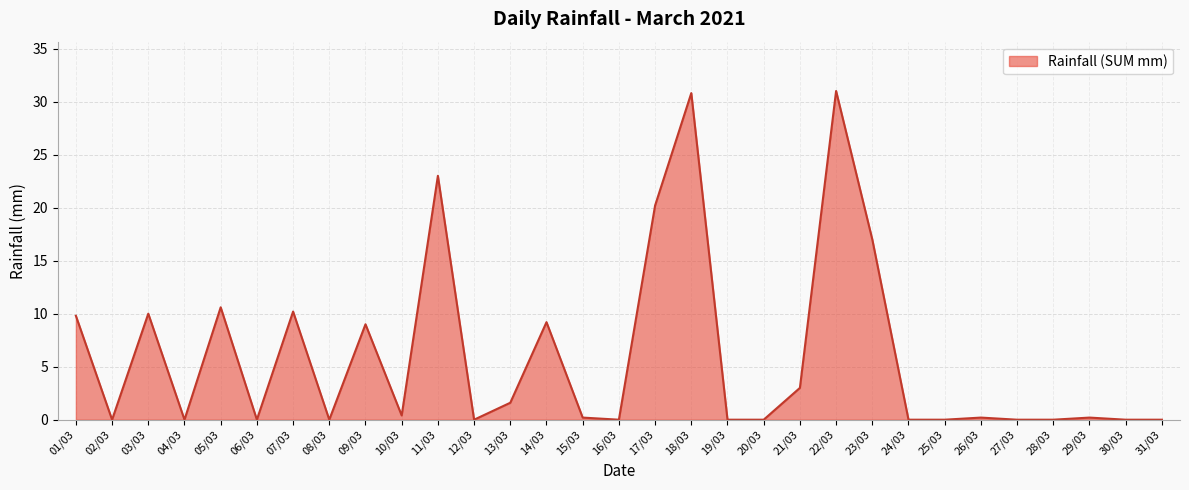

Does the chart display data point markers on the line(s)?

No